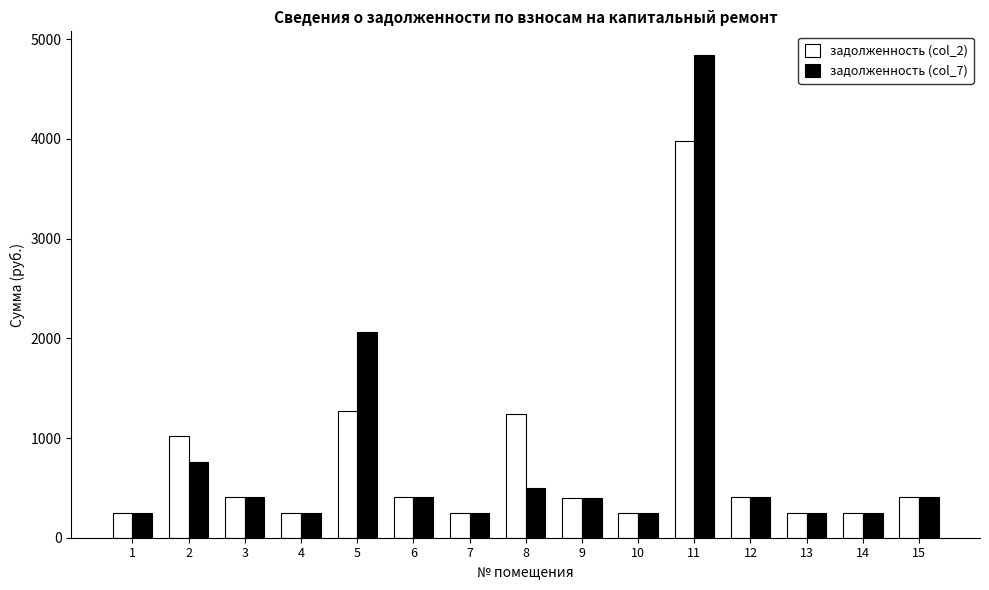

Between 2 and 13, which series saw the biggest shift?

задолженность (col_2)